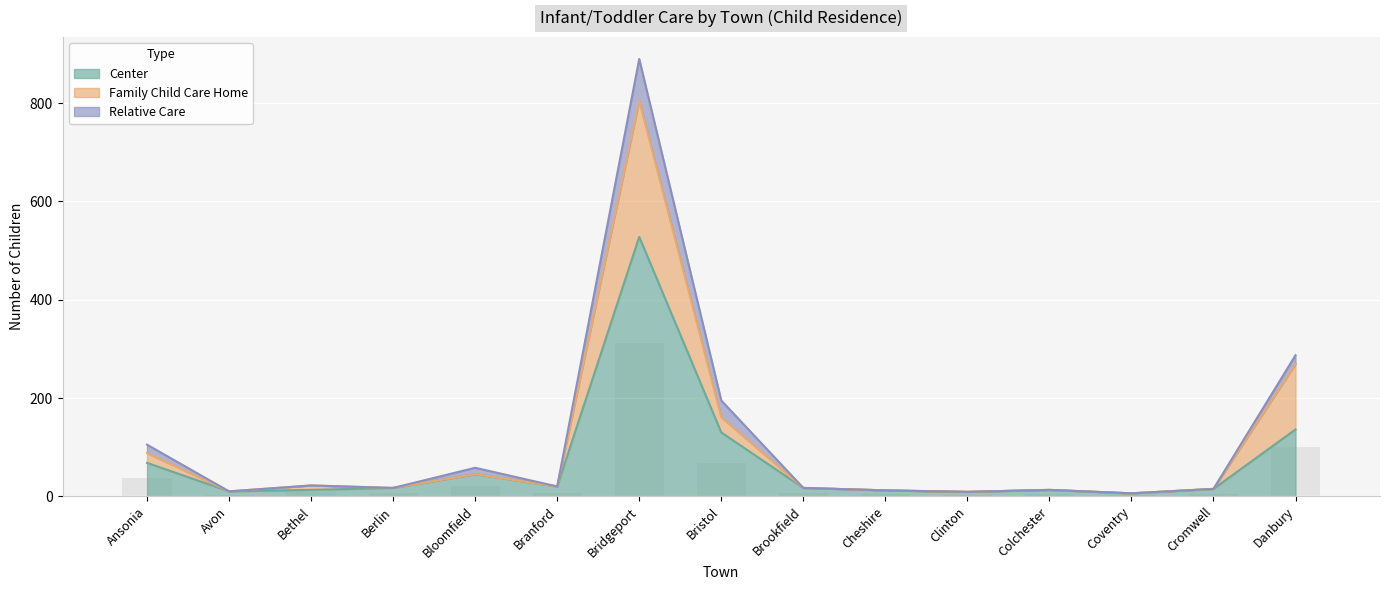

What is the difference between the maximum and minimum values in the Center series?

522